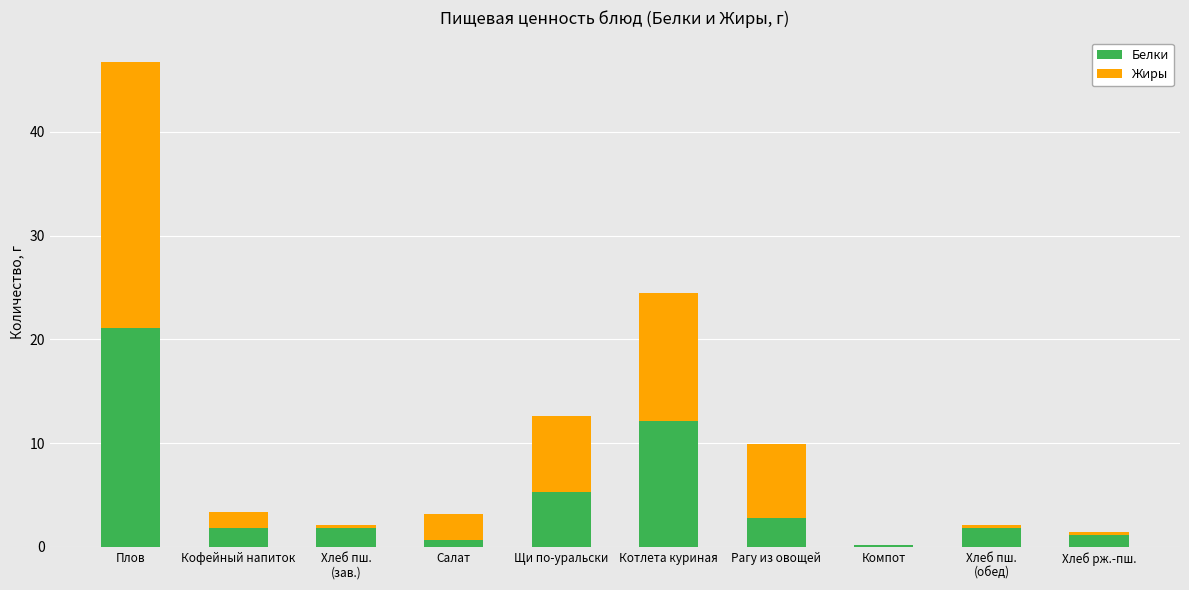

Which category has the highest value in the Белки series?

Плов